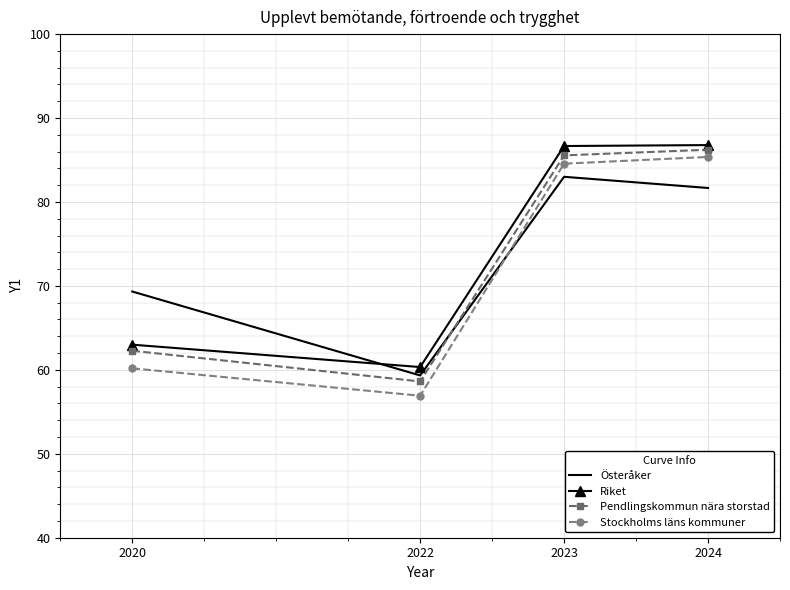

The Riket series shows 150.2 at 2023. True or false?

False